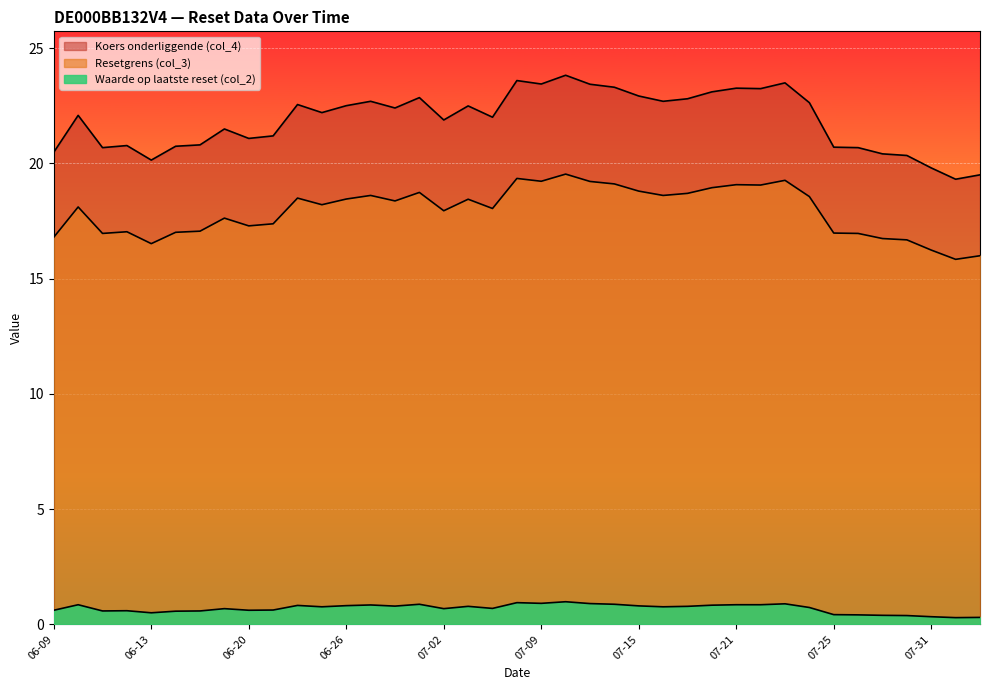

In Koers onderliggende (col_4), how many points are higher than both neighbors (excluding endpoints)?

11